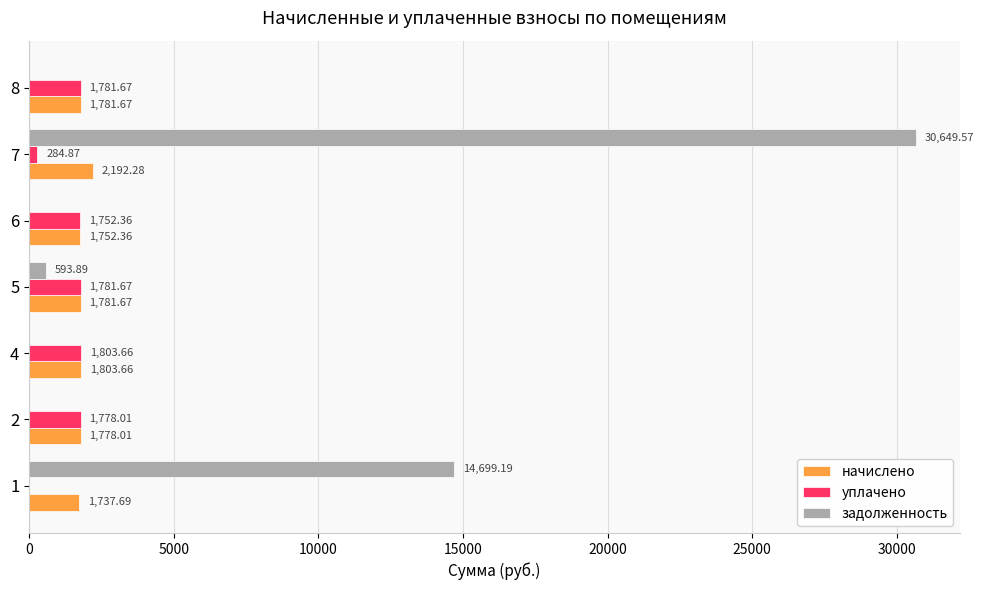

How many distinct data groups are displayed?

3